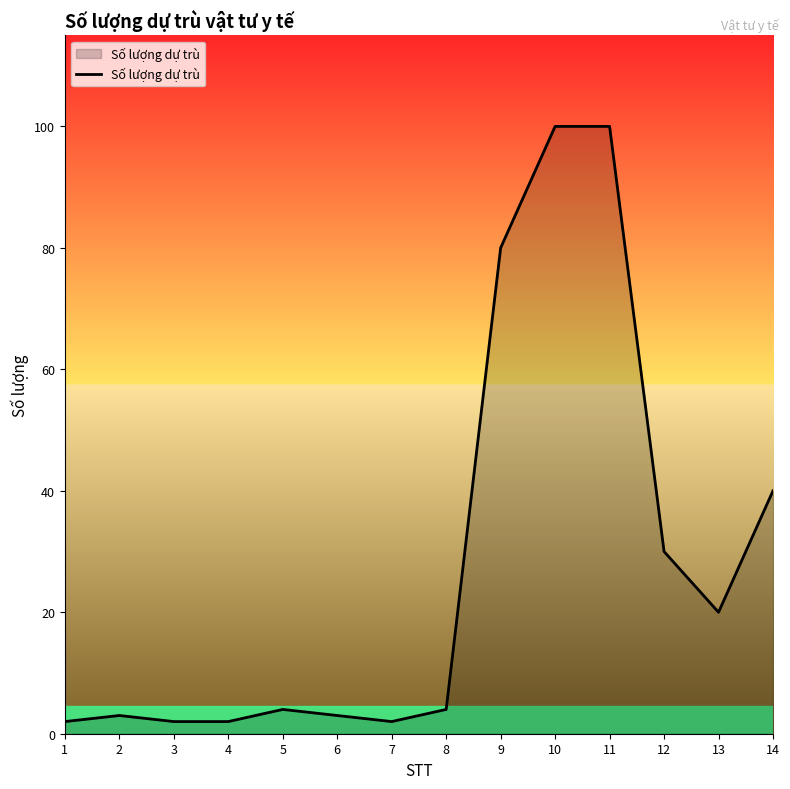

Reading left to right, list all the values displayed in this chart.

1=2	2=3	3=2	4=2	5=4	6=3	7=2	8=4	9=80	10=100	11=100	12=30	13=20	14=40